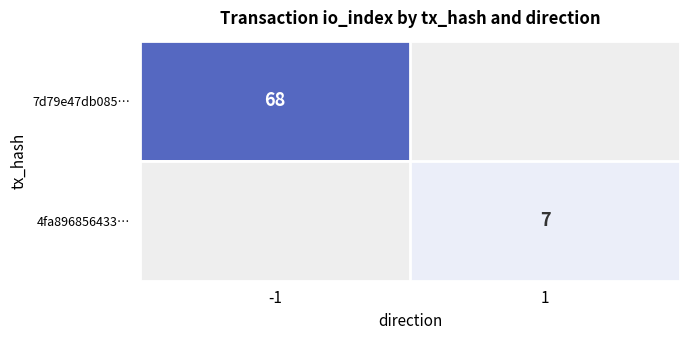

The value of 7d79e47db085… at -1 is 93.9. True or false?

False